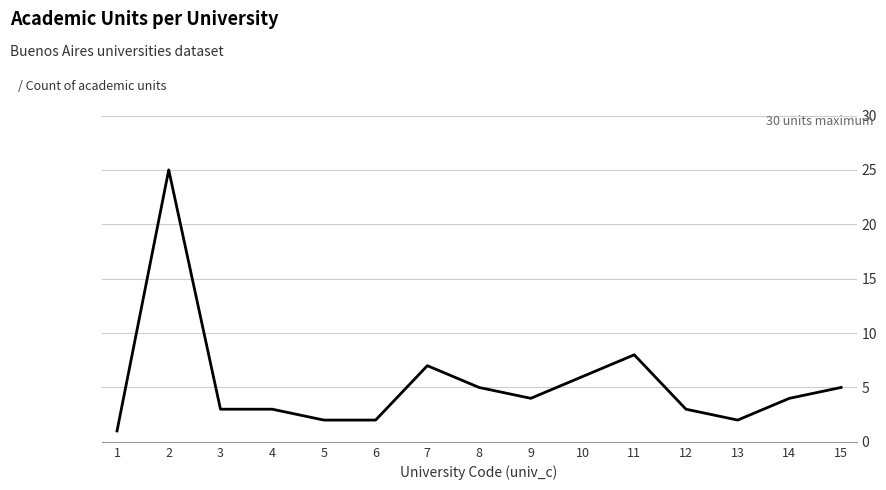

Reading right to left, what are all the values shown in this chart?

15=5	14=4	13=2	12=3	11=8	10=6	9=4	8=5	7=7	6=2	5=2	4=3	3=3	2=25	1=1